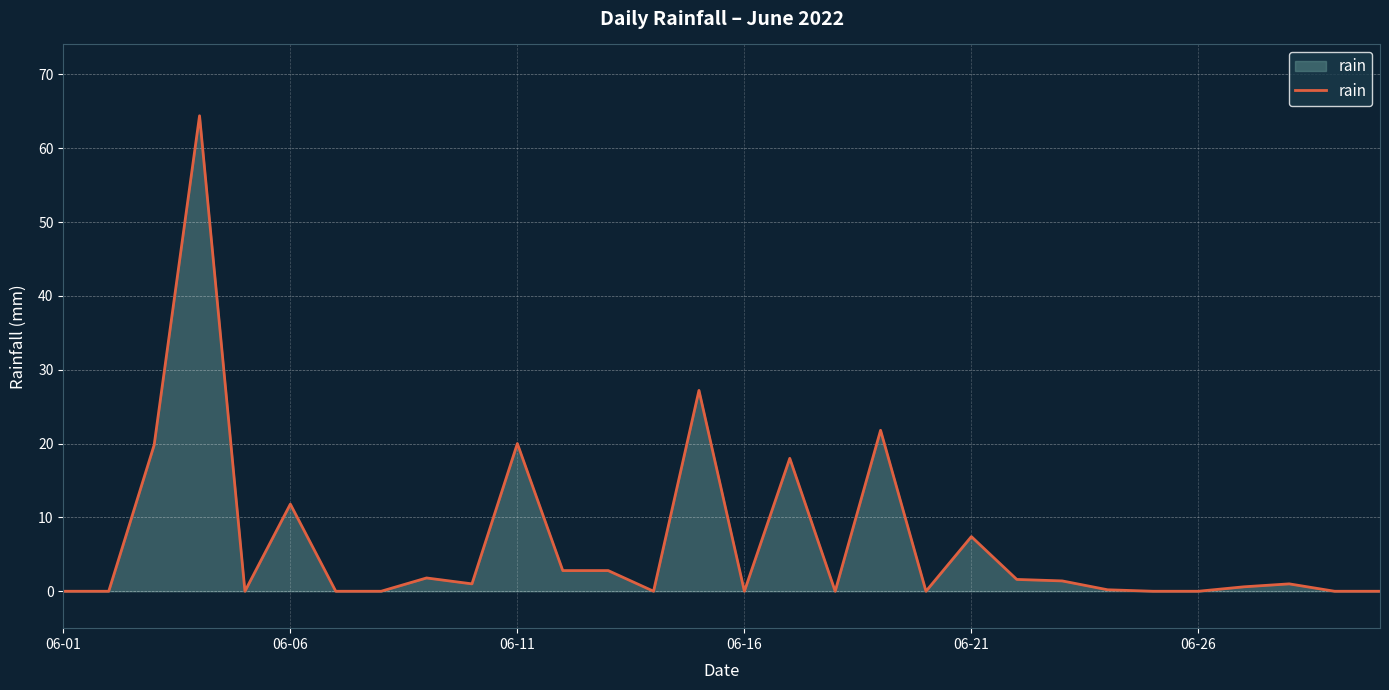

What is the difference between the maximum and minimum values?

64.4